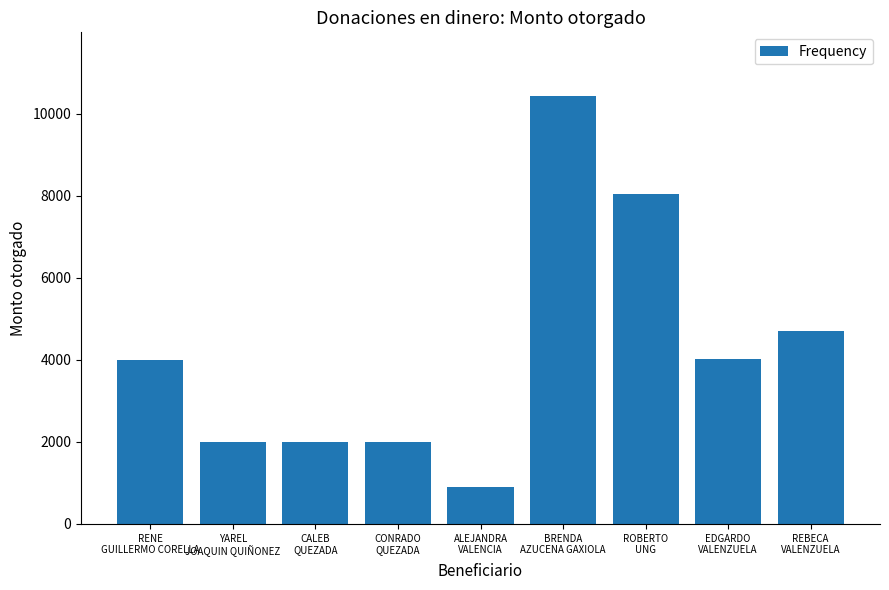

What is the approximate value at ALEJANDRA
VALENCIA, to the nearest 100?

900